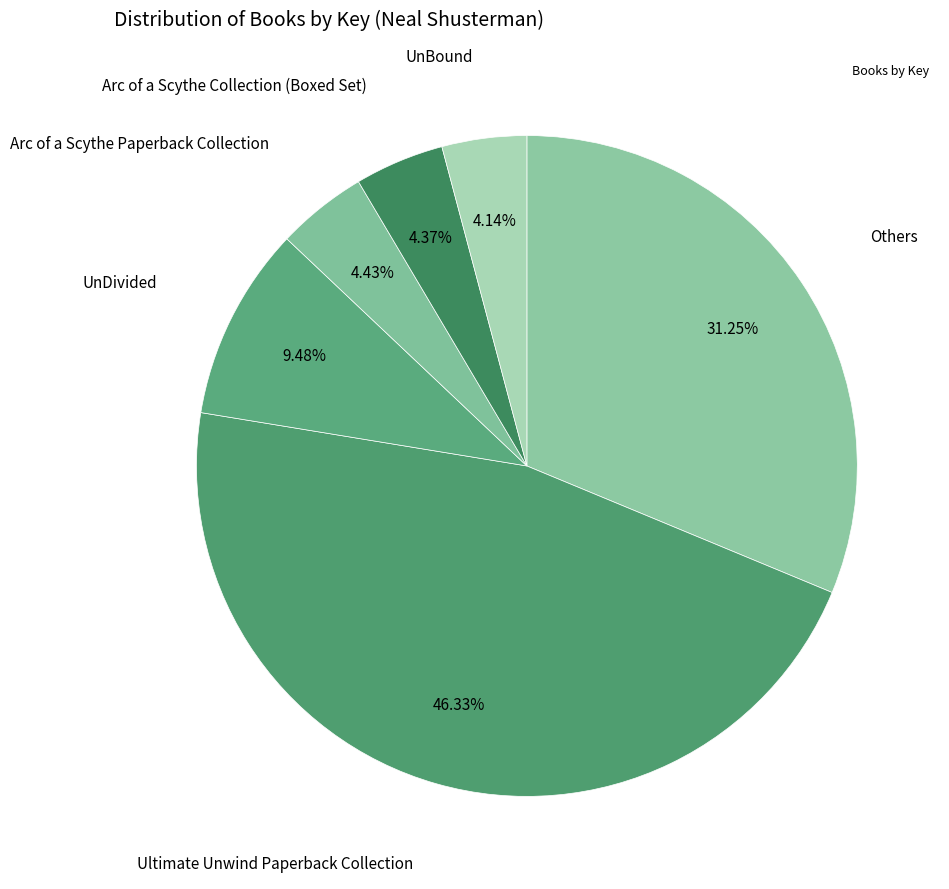

How many segments does this pie chart have?

6